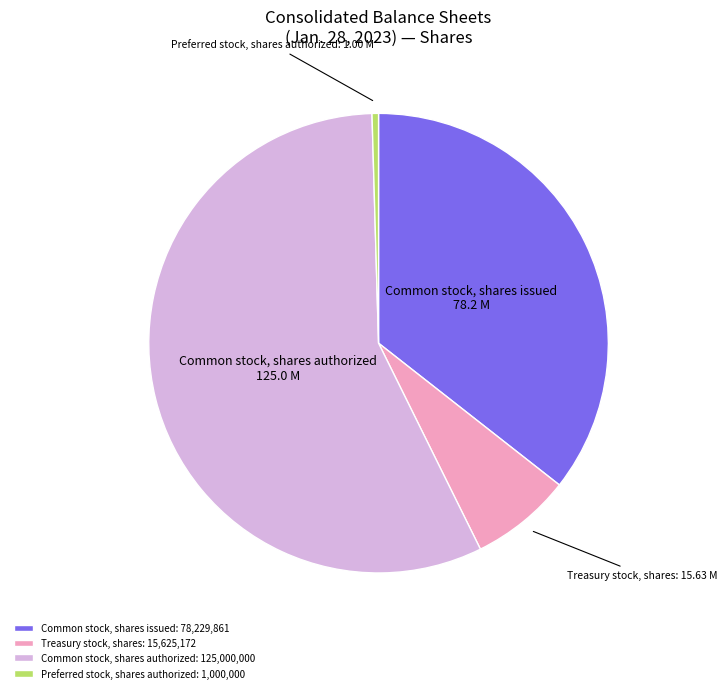

Which has a higher value, Common stock, shares issued or Treasury stock, shares?

Common stock, shares issued